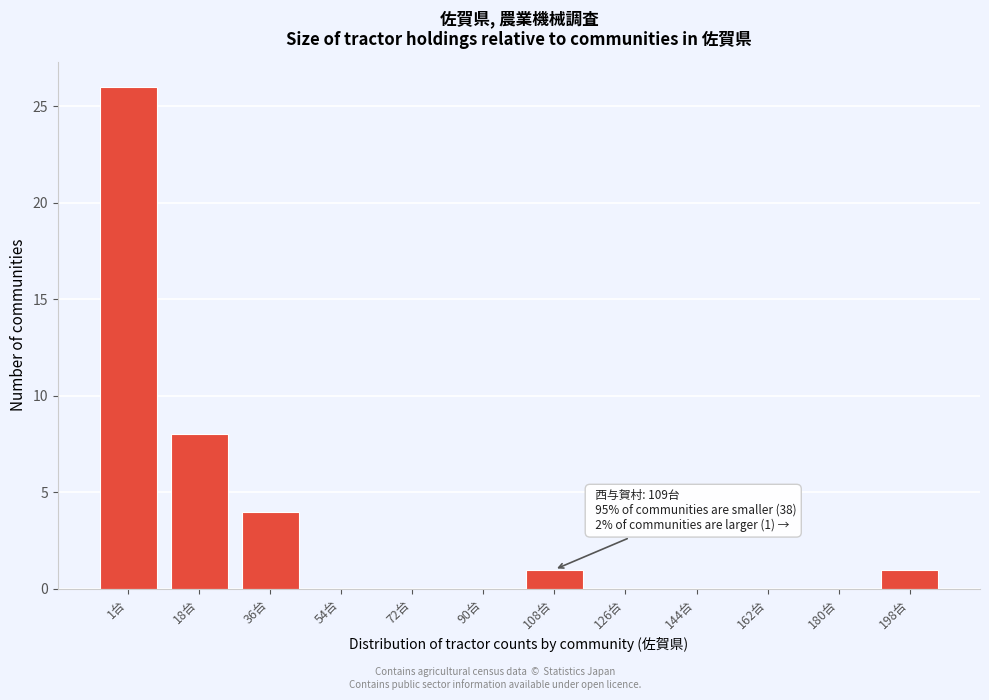

Reading right to left, what are all the values shown in this chart?

198台=1	180台=0	162台=0	144台=0	126台=0	108台=1	90台=0	72台=0	54台=0	36台=4	18台=8	1台=26